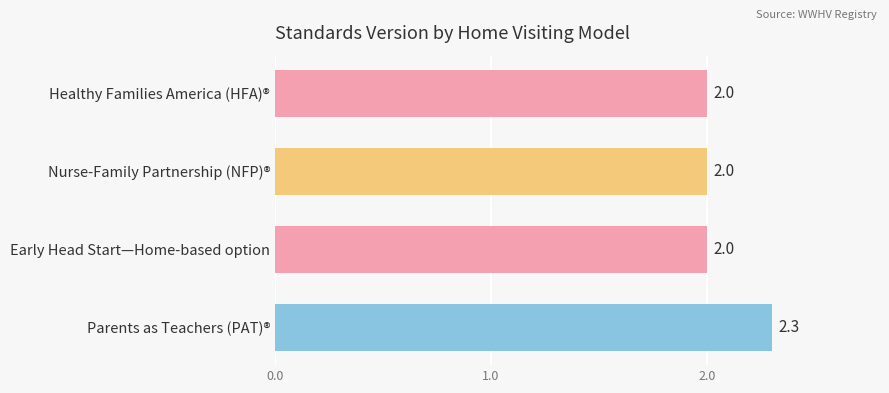

Is it true that the value at Healthy Families America (HFA)® is 3.0?

False